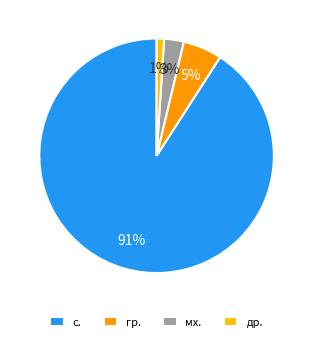

Do гр. and с. together represent more than half of the pie?

Yes